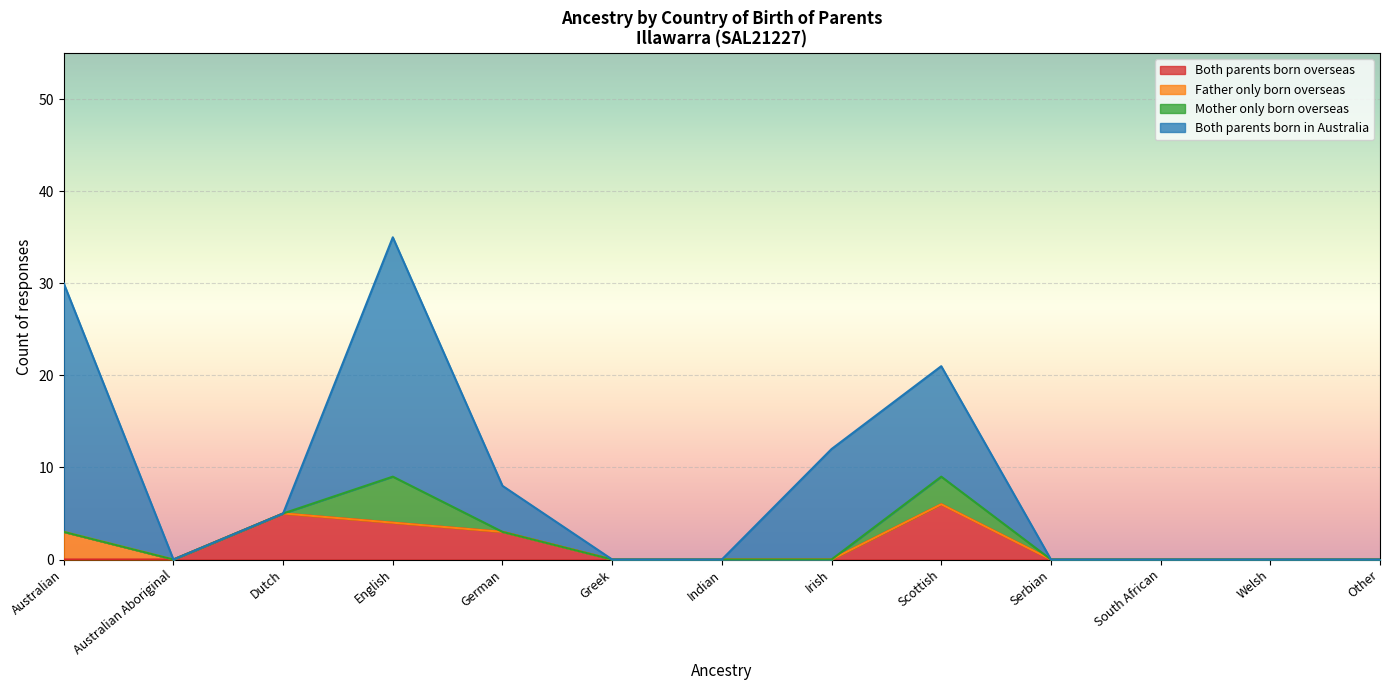

Reading right to left, list all the values displayed in this chart.

Both parents born overseas: 0	0	0	0	6	0	0	0	3	4	5	0	0
Father only born overseas: 0	0	0	0	0	0	0	0	0	0	0	0	3
Mother only born overseas: 0	0	0	0	3	0	0	0	0	5	0	0	0
Both parents born in Australia: 0	0	0	0	12	12	0	0	5	26	0	0	27